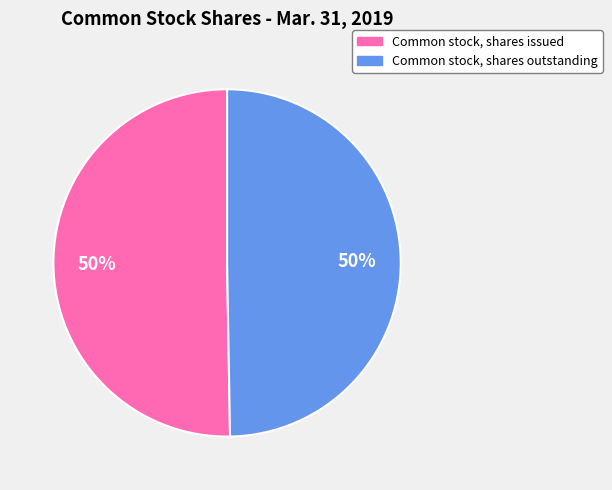

To the nearest percent, what percentage of the pie is Common stock, shares outstanding?

50%